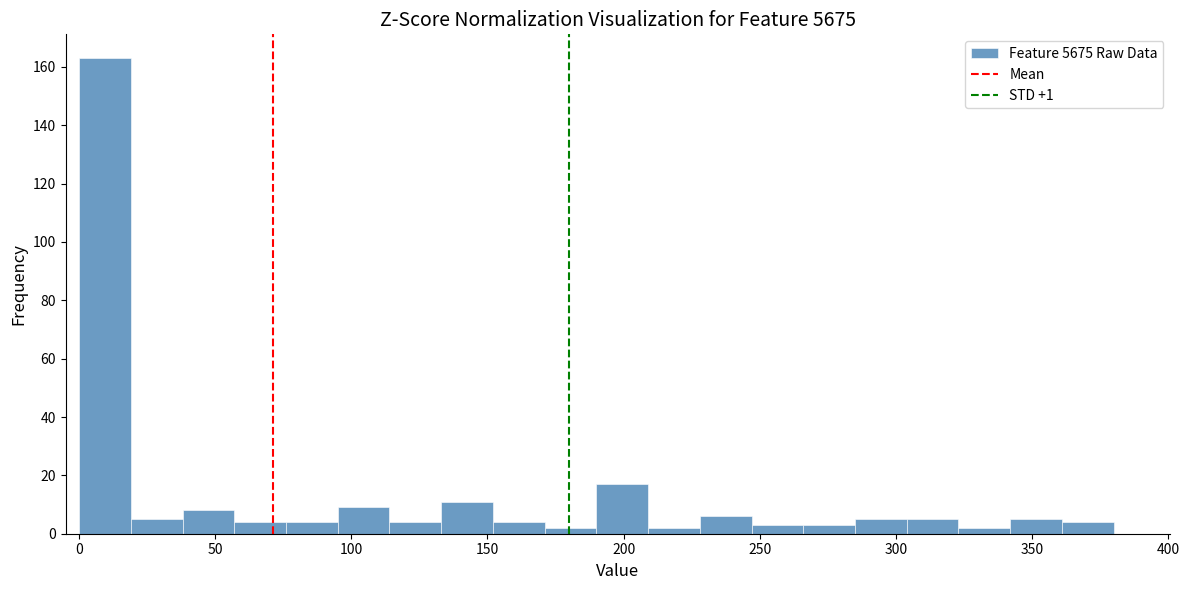

Read against the x-axis, roughly where is the centre of the tallest bar?

10